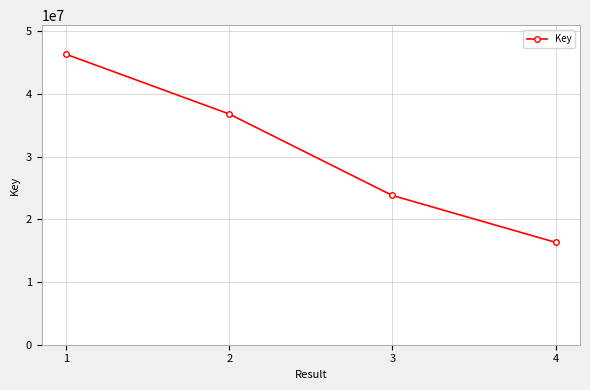

How many lines are shown in the chart?

1